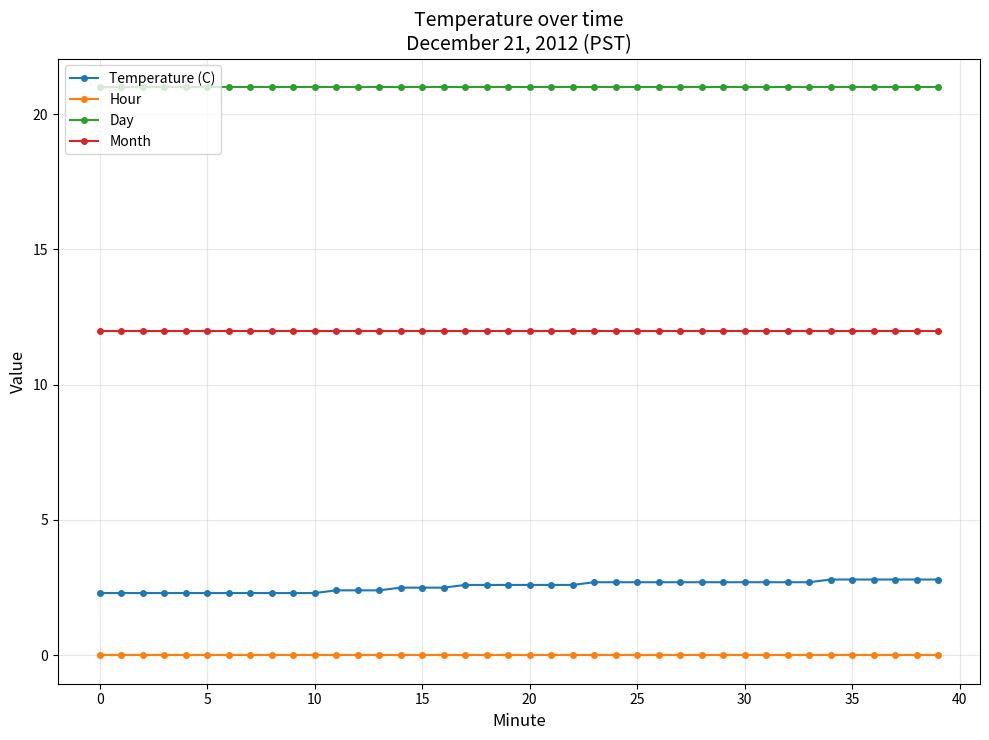

List the series in order of their peak value, highest first.

Day, Month, Temperature (C), Hour